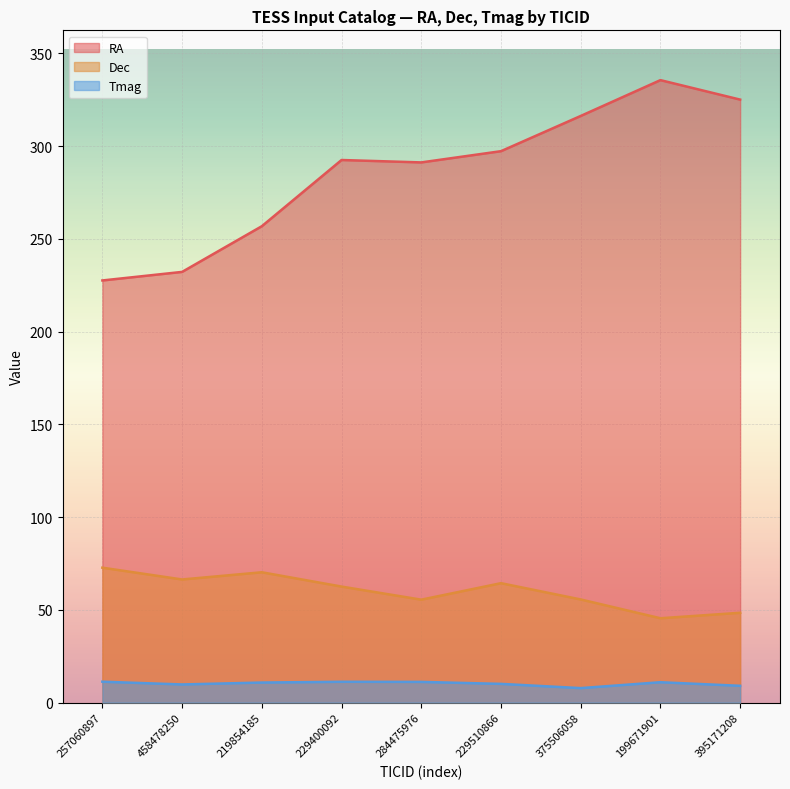

In Dec, how many points are higher than both neighbors (excluding endpoints)?

2